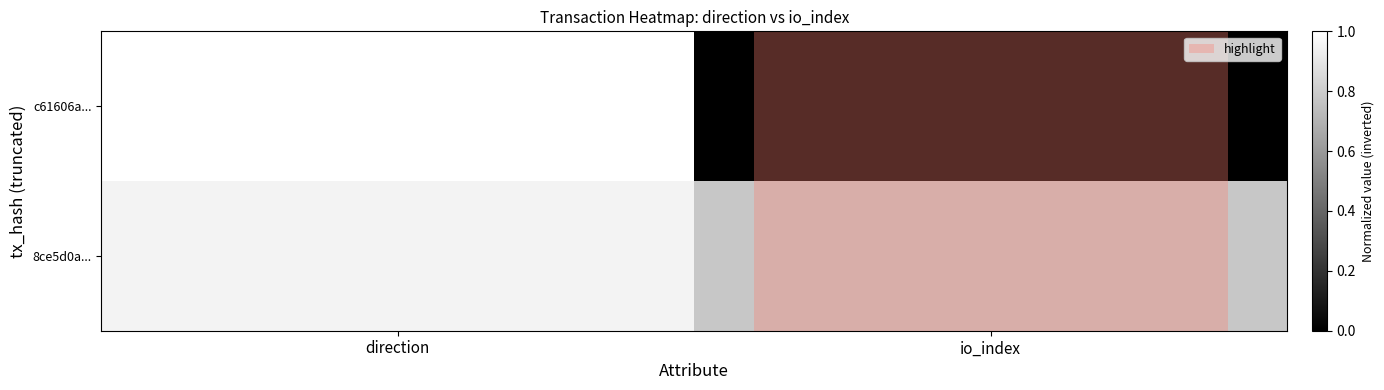

Which series has the largest total across all categories?

8ce5d0a...